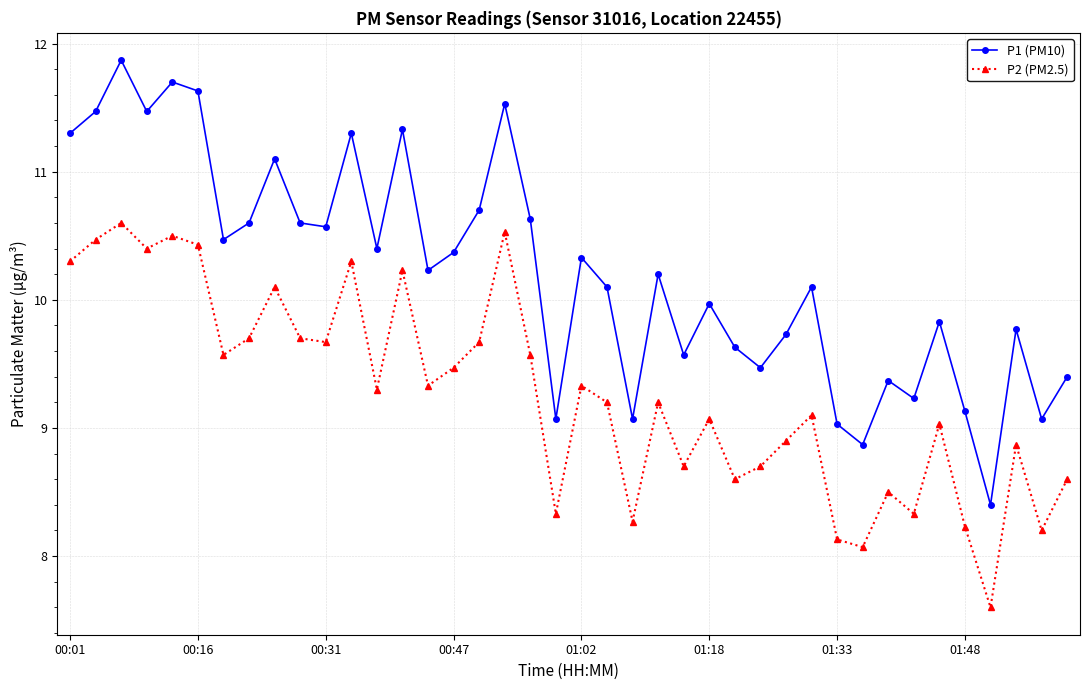

True or false: P2 (PM2.5) and P1 (PM10) intersect in this chart.

False